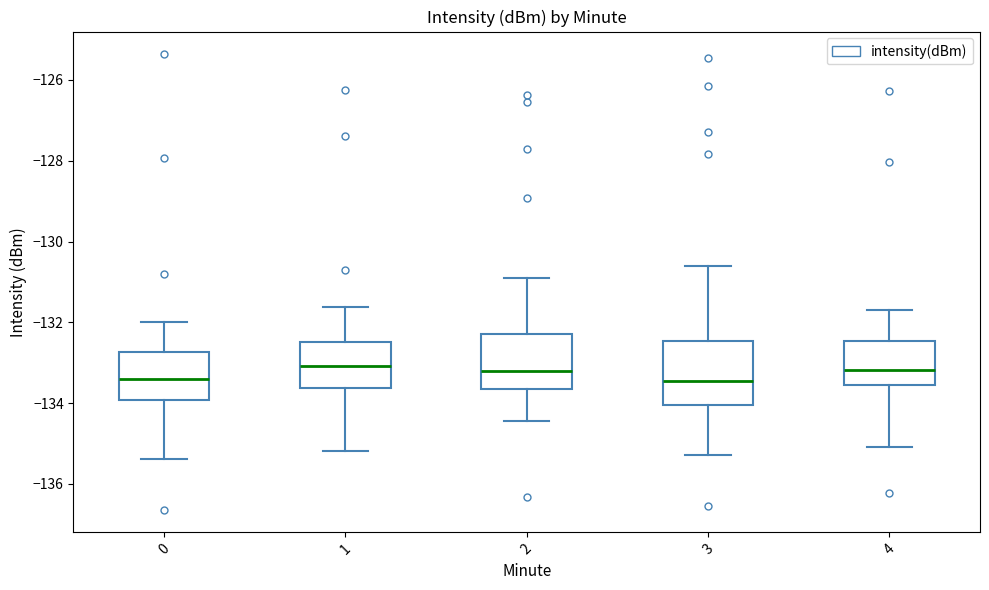

Reading left to right, transcribe this box plot: for each box, give where its median line is, the range the box spans, and where its two whiskers end, as read against the y-axis. The values are not printed on the chart, so give them approximately, as read against the axis.

0: median -133.4, box -134.0 to -132.8, whiskers -135.4 to -132.0
1: median -133.0, box -133.6 to -132.4, whiskers -135.2 to -131.6
2: median -133.2, box -133.6 to -132.2, whiskers -134.4 to -131.0
3: median -133.4, box -134.0 to -132.4, whiskers -135.2 to -130.6
4: median -133.2, box -133.6 to -132.4, whiskers -135.0 to -131.8